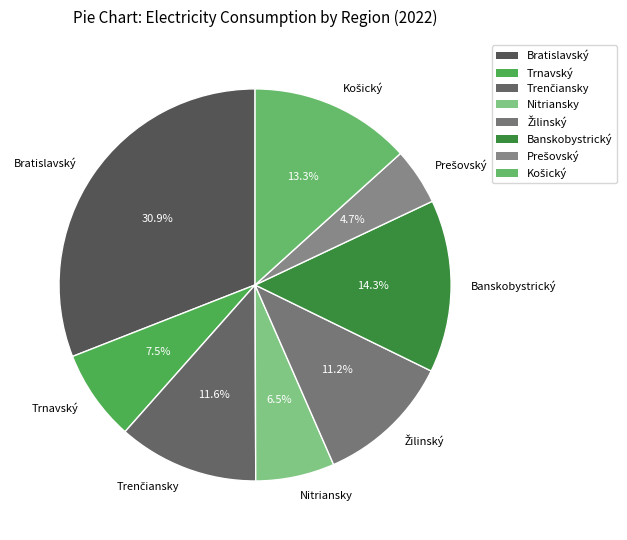

What is the largest slice in the pie chart?

Bratislavský